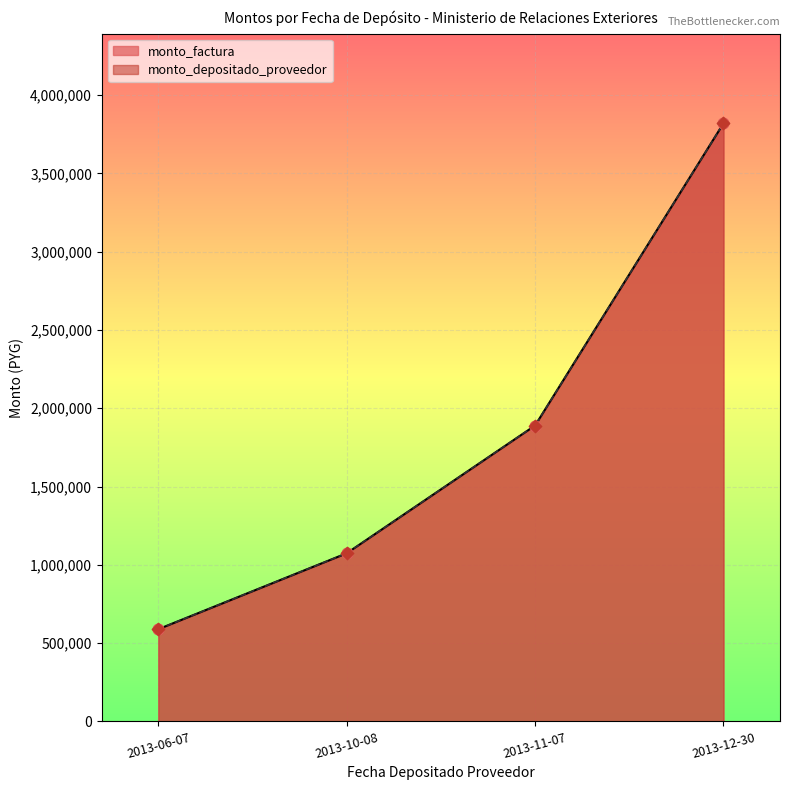

Which series reaches the minimum Y coordinate?

monto_factura